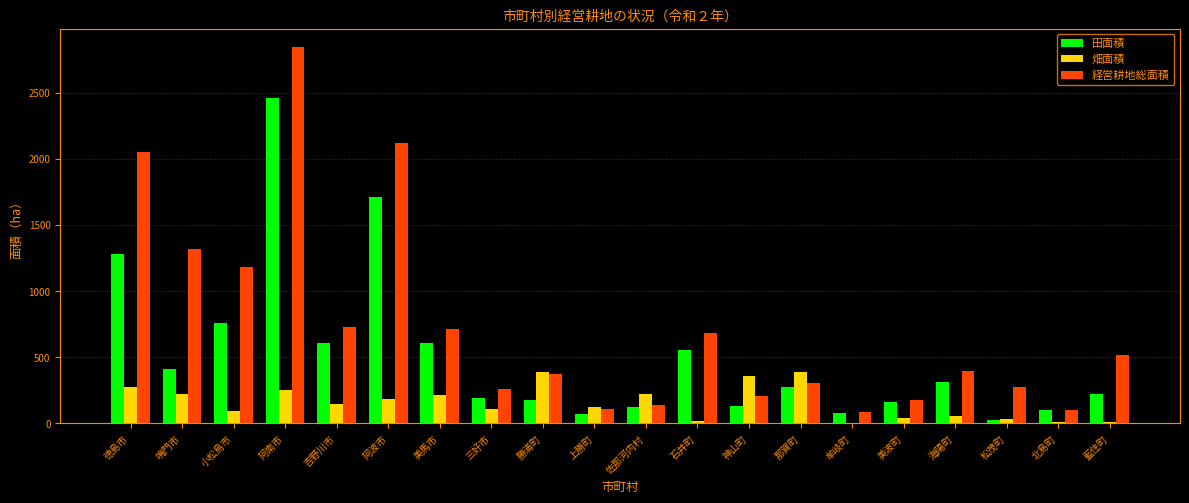

True or false: 畑面積 has a value of 52 at 海陽町.

True